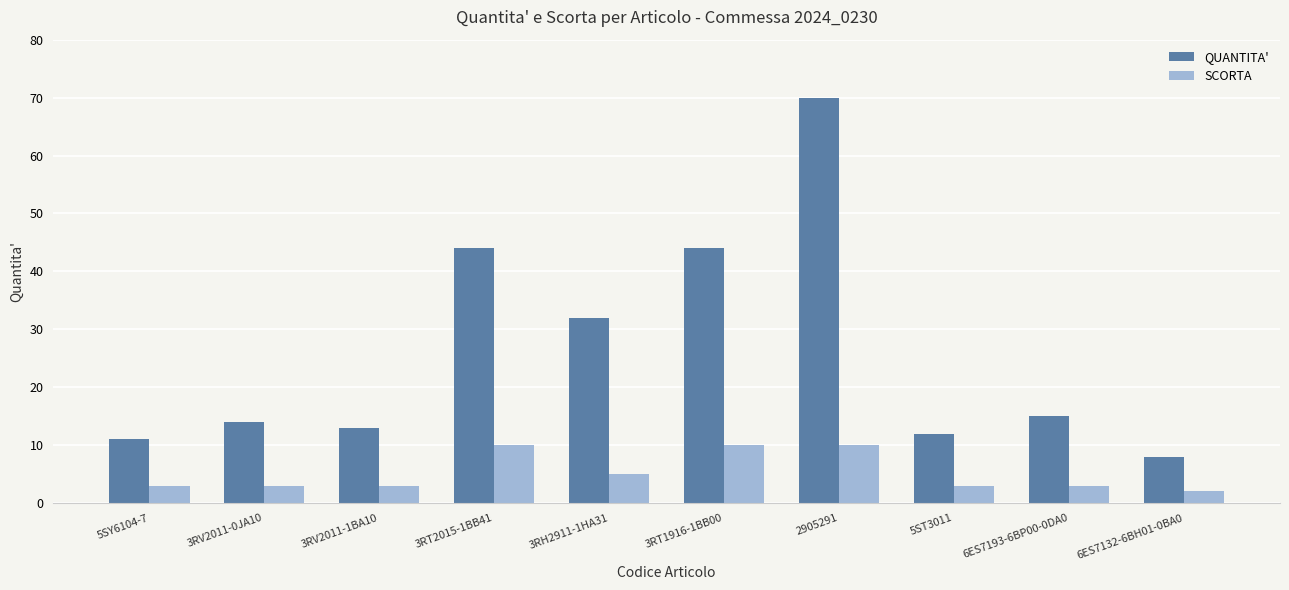

The QUANTITA' series shows 14 at 3RV2011-0JA10. True or false?

True